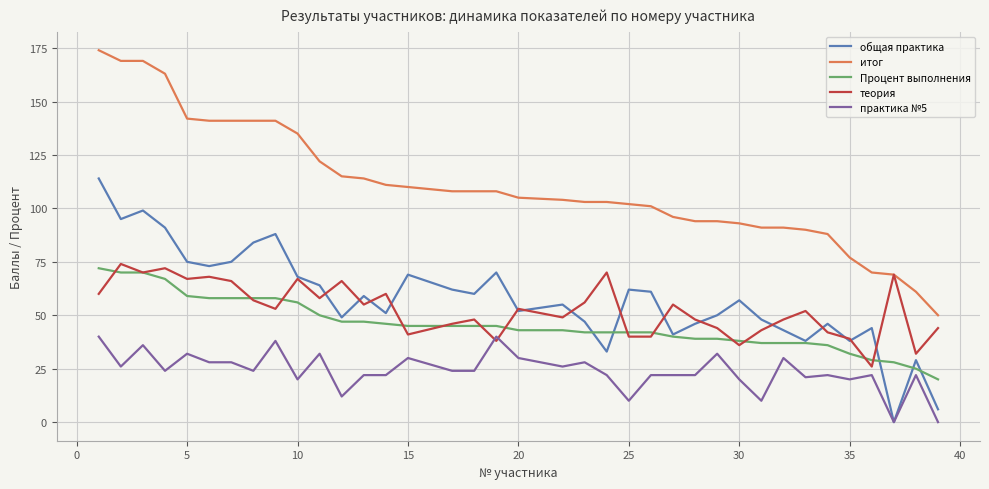

How many values in the теория series are below 53?

18